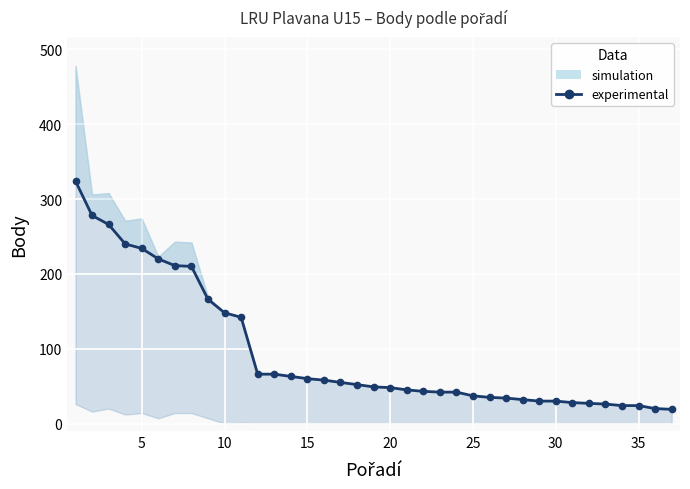

What is the minimum value shown in the chart?

19